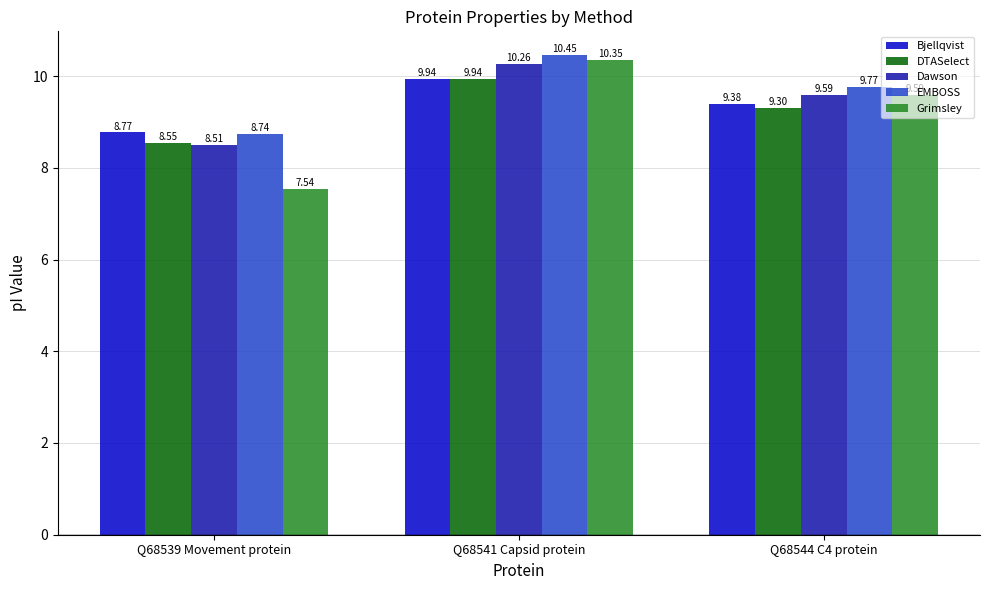

Between Q68539 Movement protein and Q68544 C4 protein, which series saw the biggest shift?

Grimsley